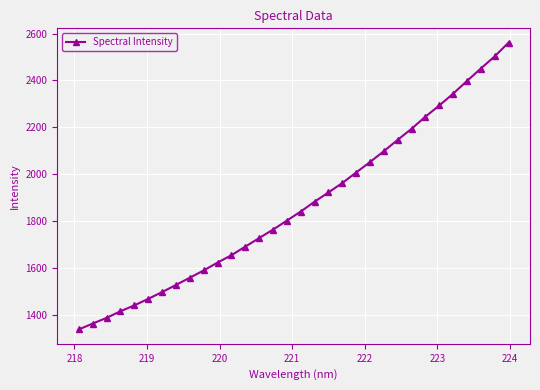

What is the average value?

1868.2